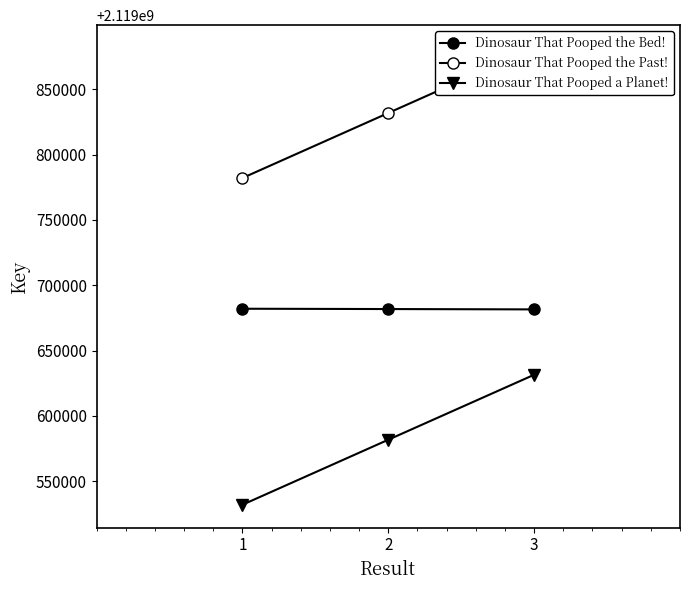

At how many categories does at least one series exceed 2119860105?

1